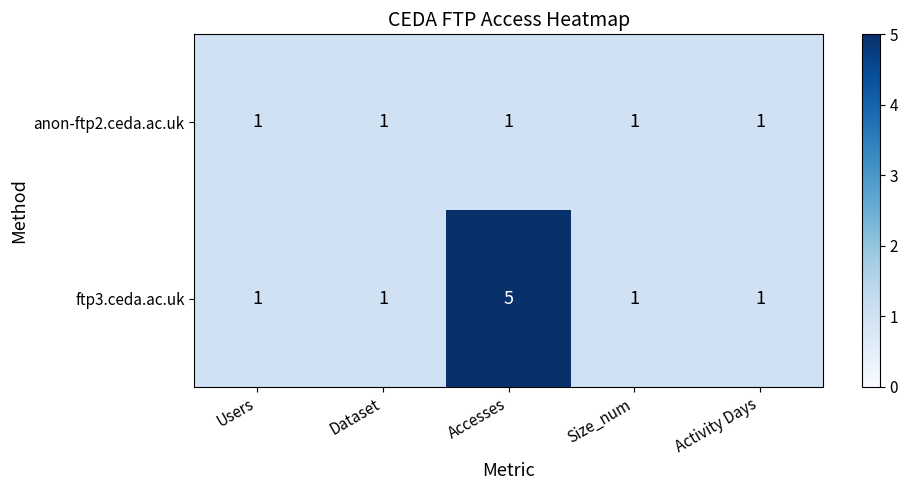

Rank the series by their average value, from lowest to highest.

anon-ftp2.ceda.ac.uk, ftp3.ceda.ac.uk